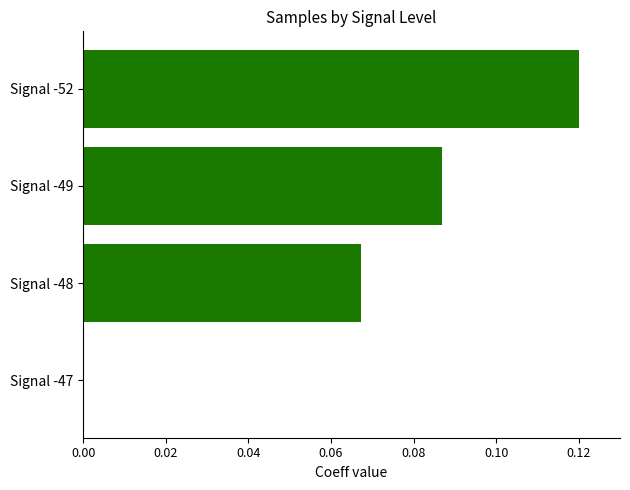

The value at Signal -49 is 0.0. True or false?

False